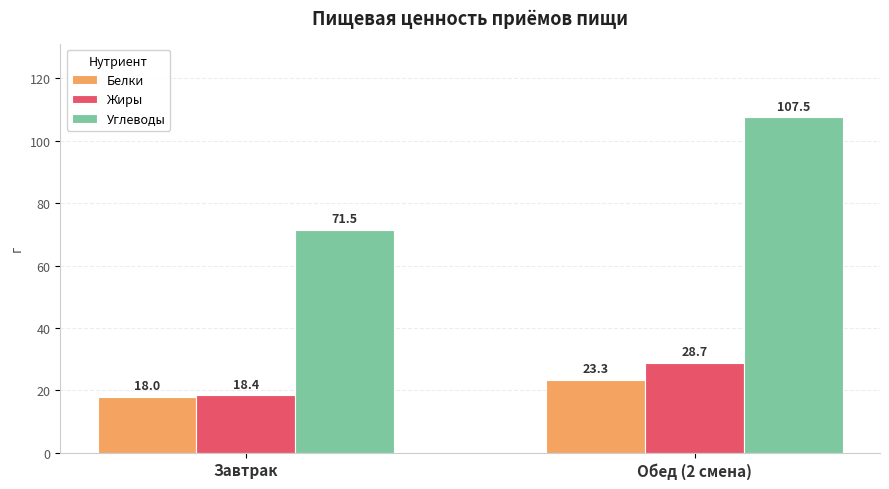

Which series changed the most between Завтрак and Обед (2 смена)?

Углеводы